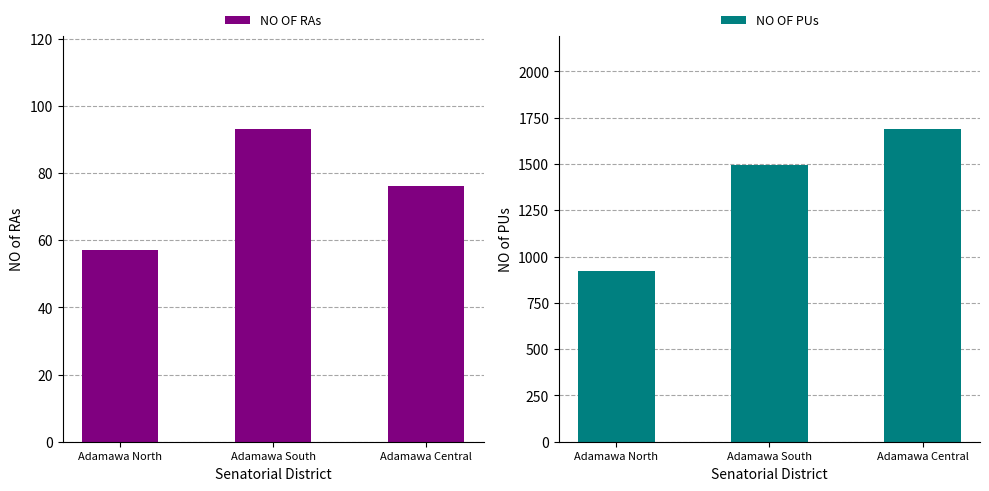

What position from the left is Adamawa Central?

3